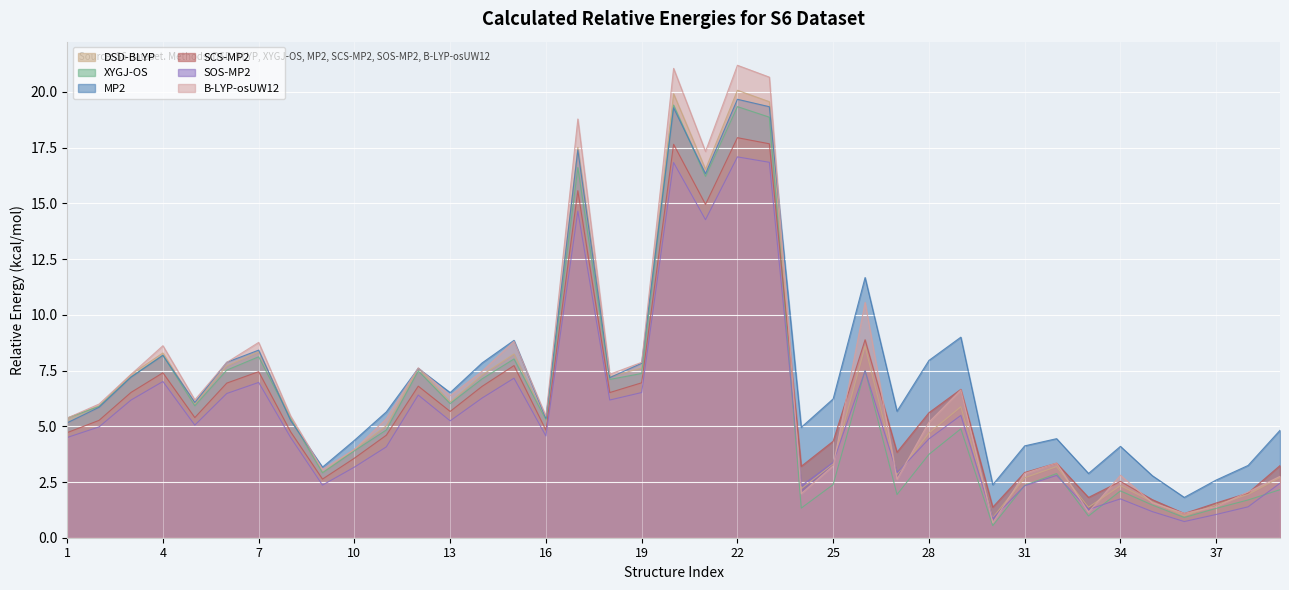

What is the sum of all XYGJ-OS values?

242.2